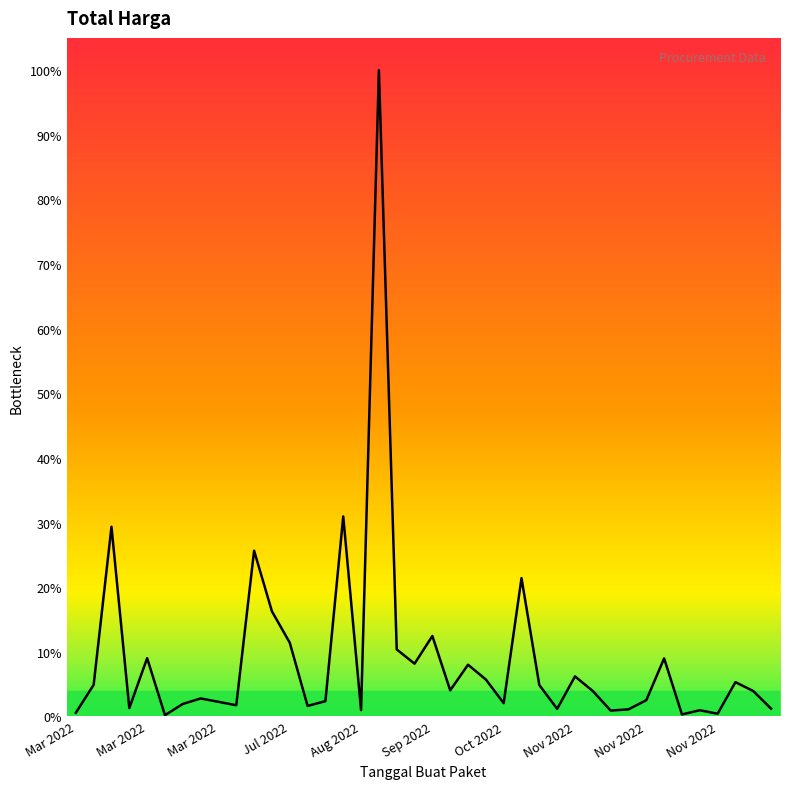

Does the chart display data point markers on the line(s)?

No